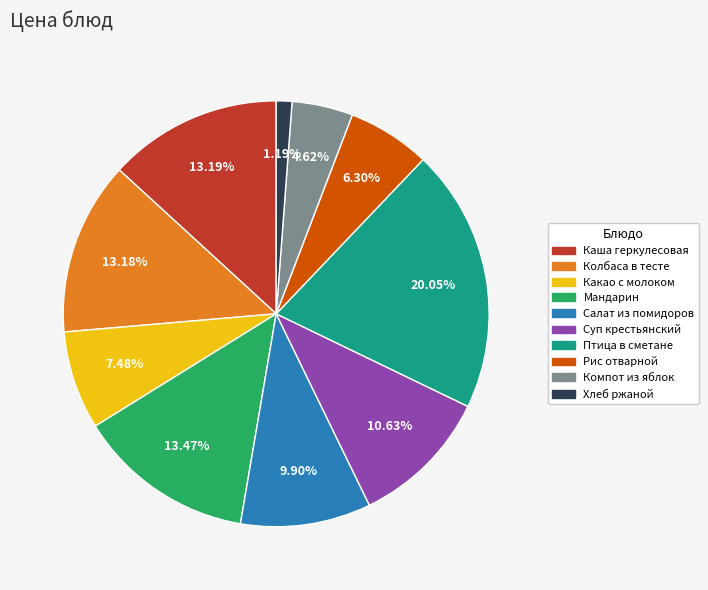

To the nearest percent, what portion does Мандарин represent?

13%